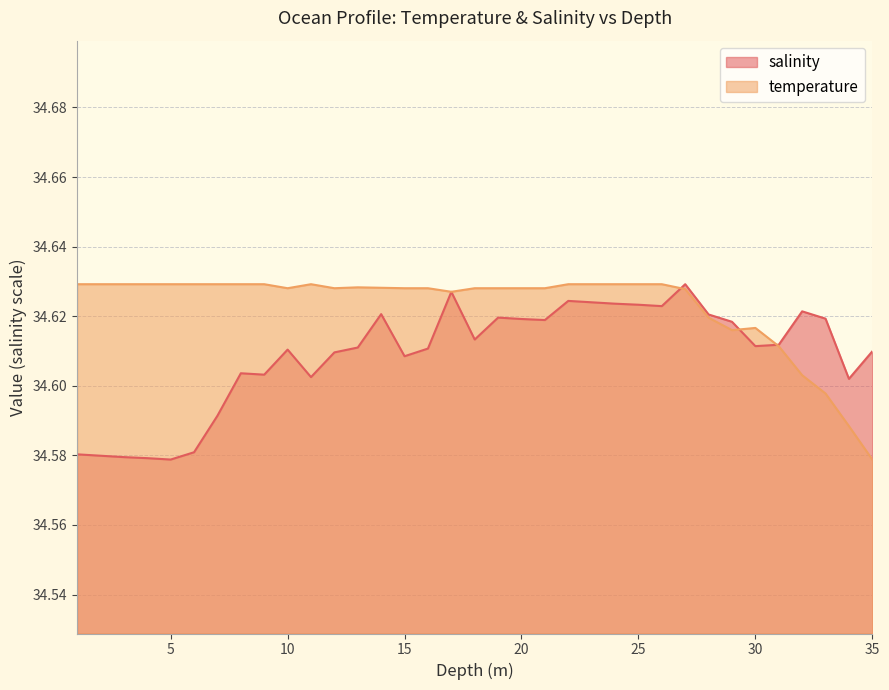

Is it true that temperature equals 53.5 at 29.0?

False